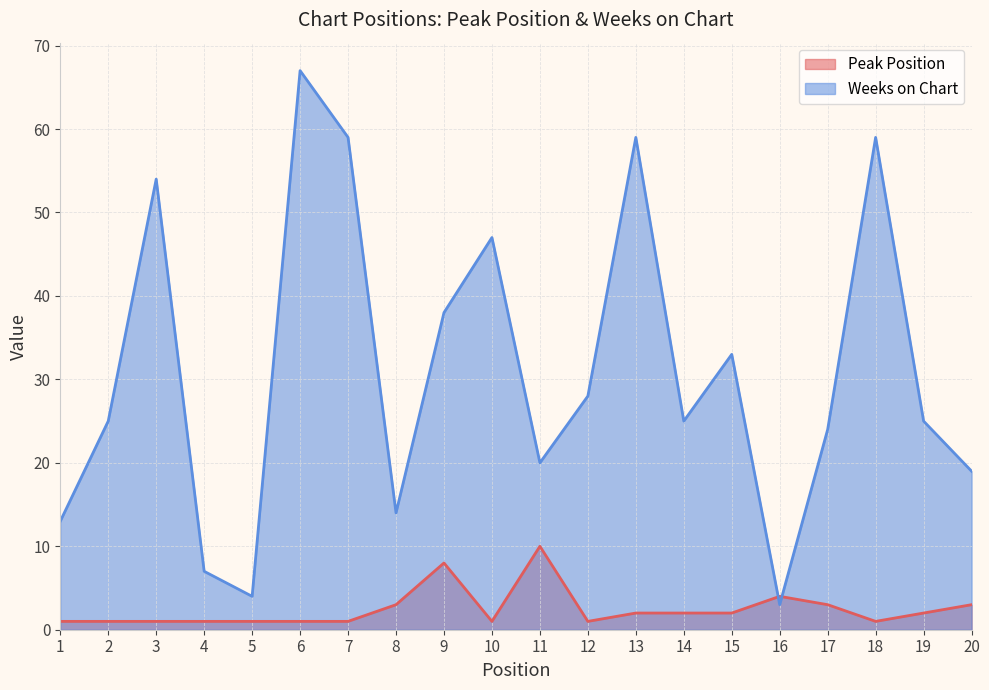

How many series are shown in this chart?

2